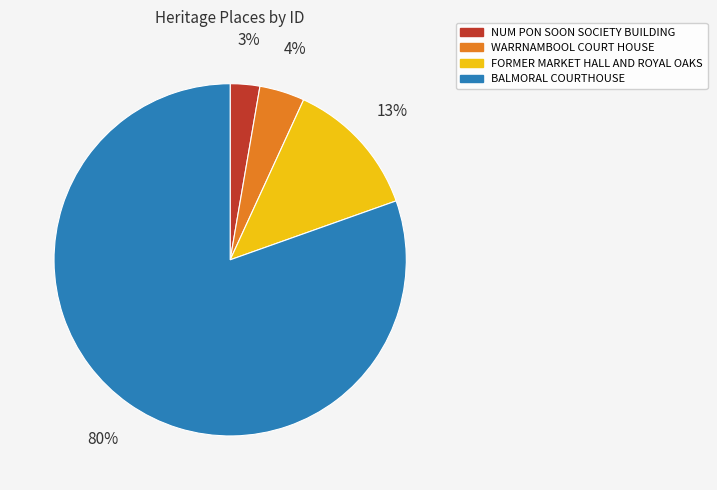

Count the number of slices in the pie.

4